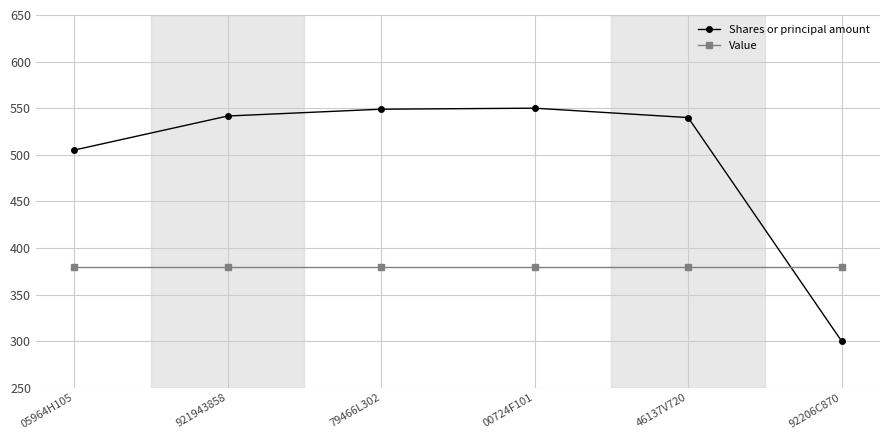

List the series in order of their peak value, lowest first.

Value, Shares or principal amount